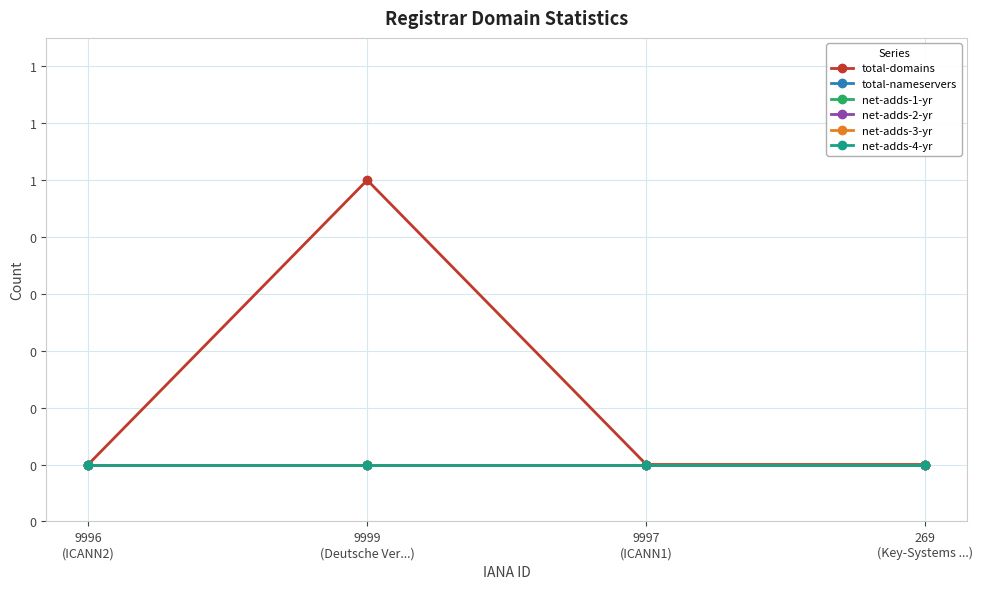

Is this an area chart (filled region under the line)?

No